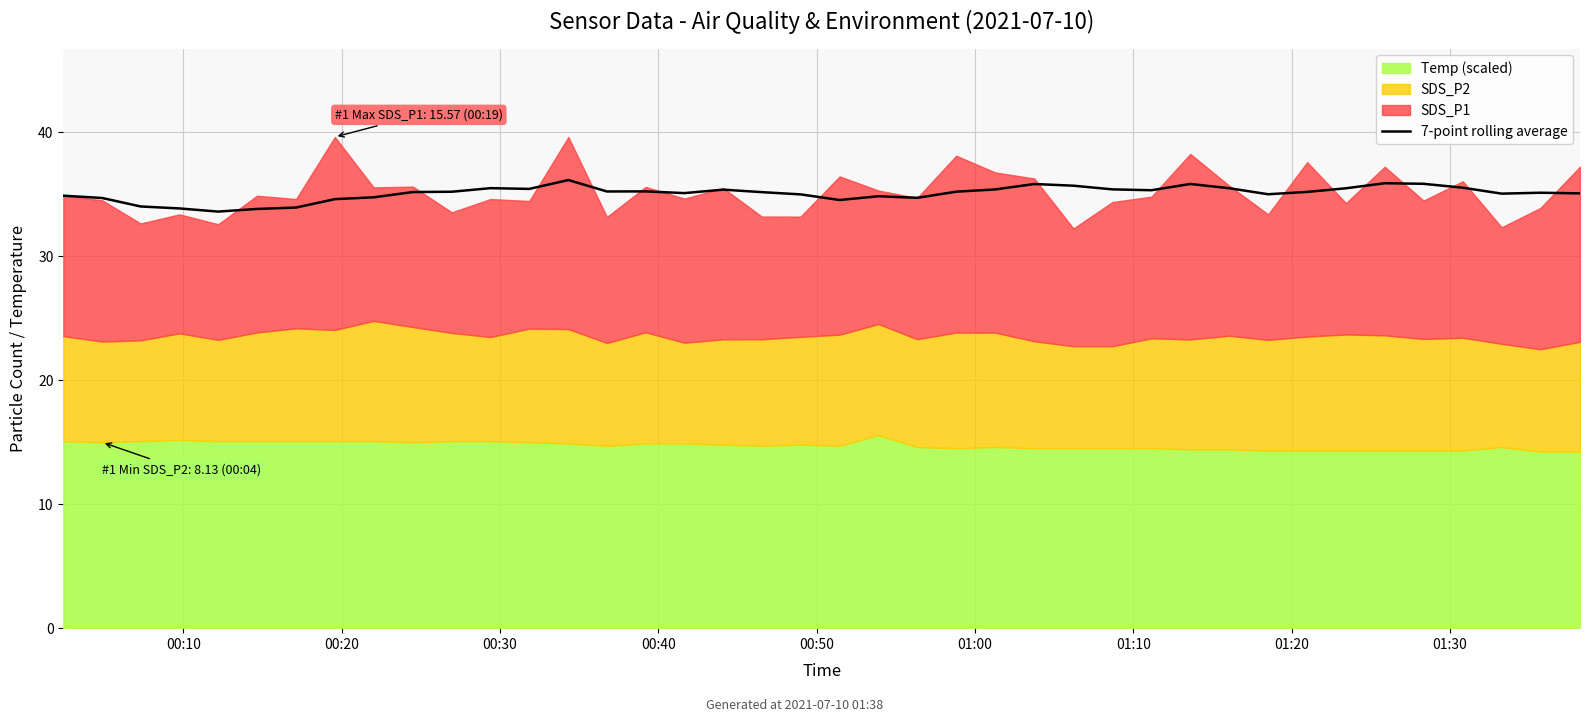

What is the maximum value for 7-point rolling average?

36.2